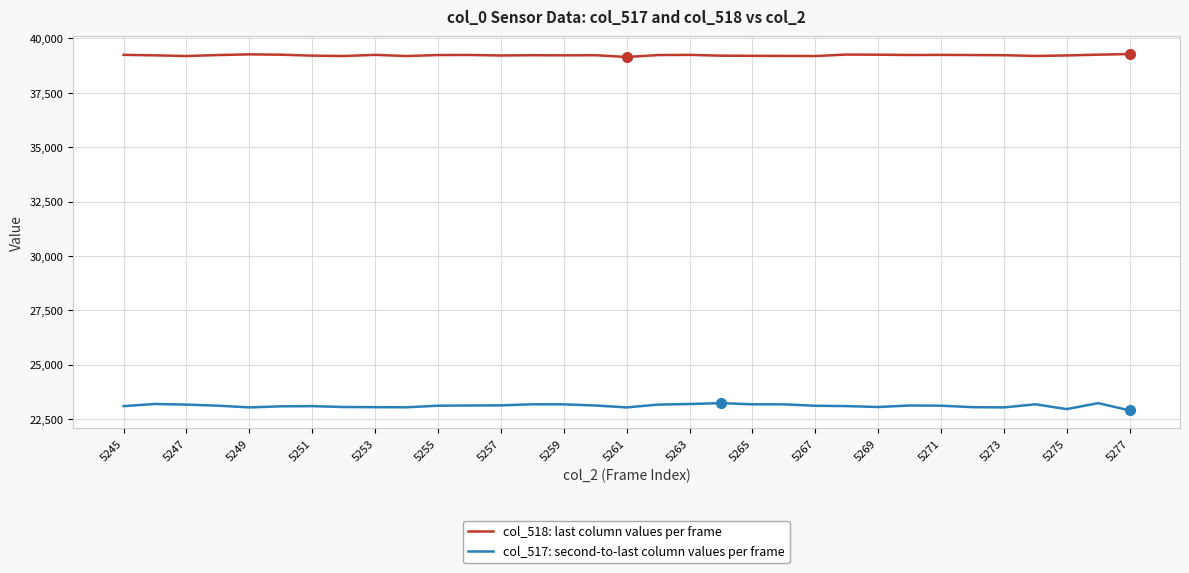

What is the sum of the col_518 values at 26 and 19?

78456